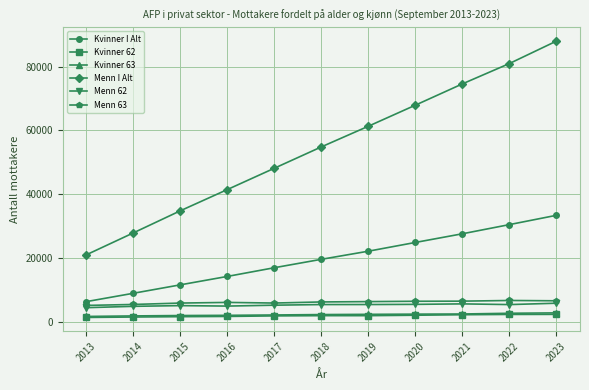

The value of Menn 63 at 2019 is 11005. True or false?

False